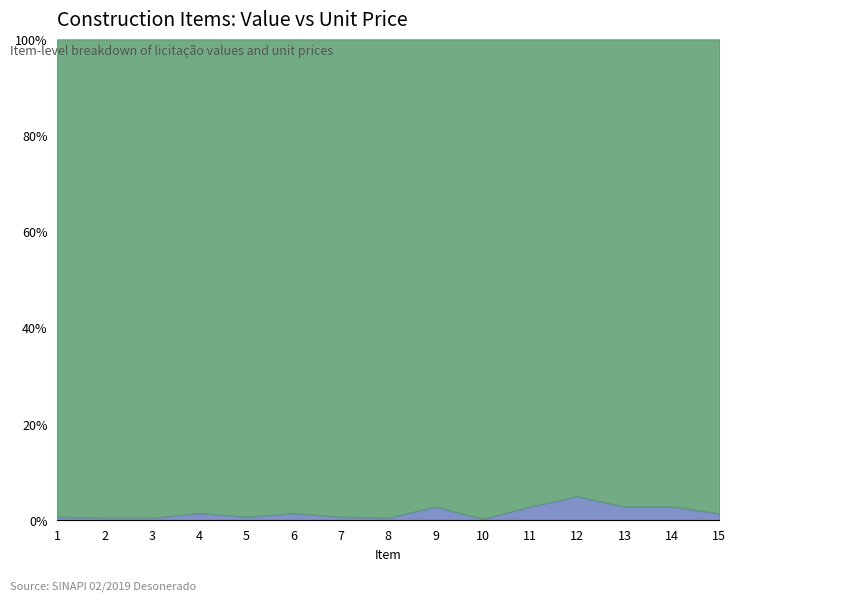

What is the average value of the P.UNT. series?

55.8